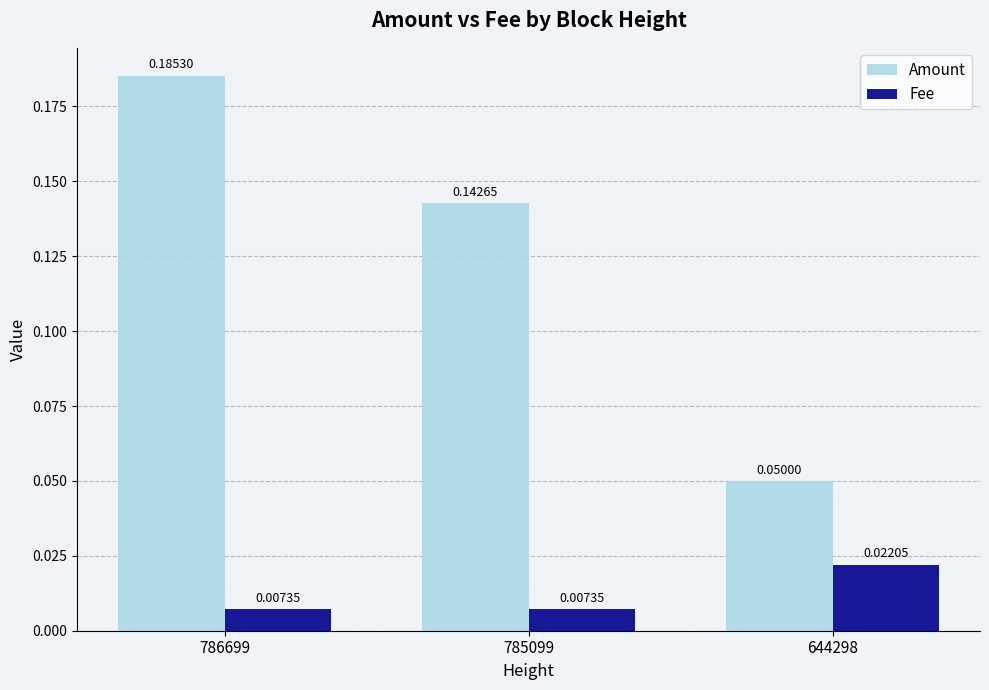

Which series has the widest spread of values?

Amount